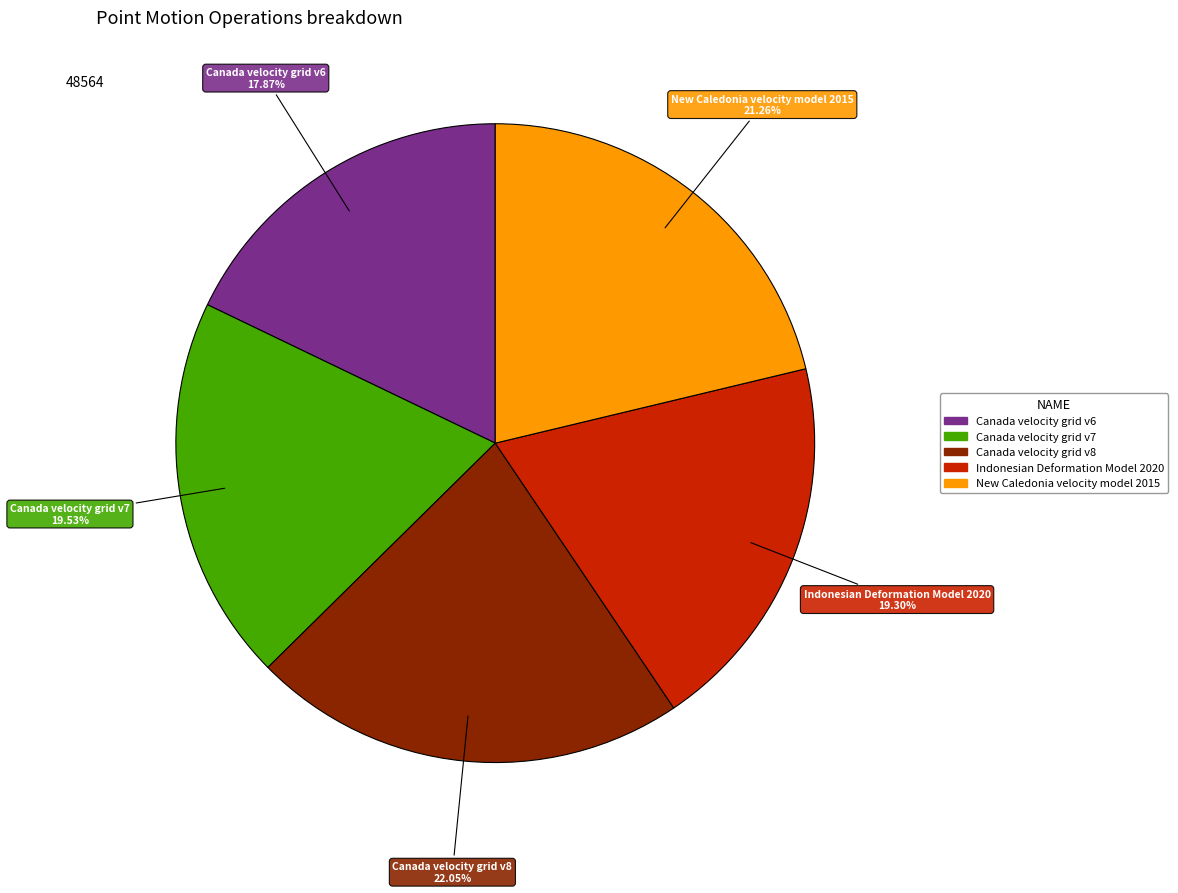

To the nearest percent, what percentage of the pie is New Caledonia velocity model 2015?

21%